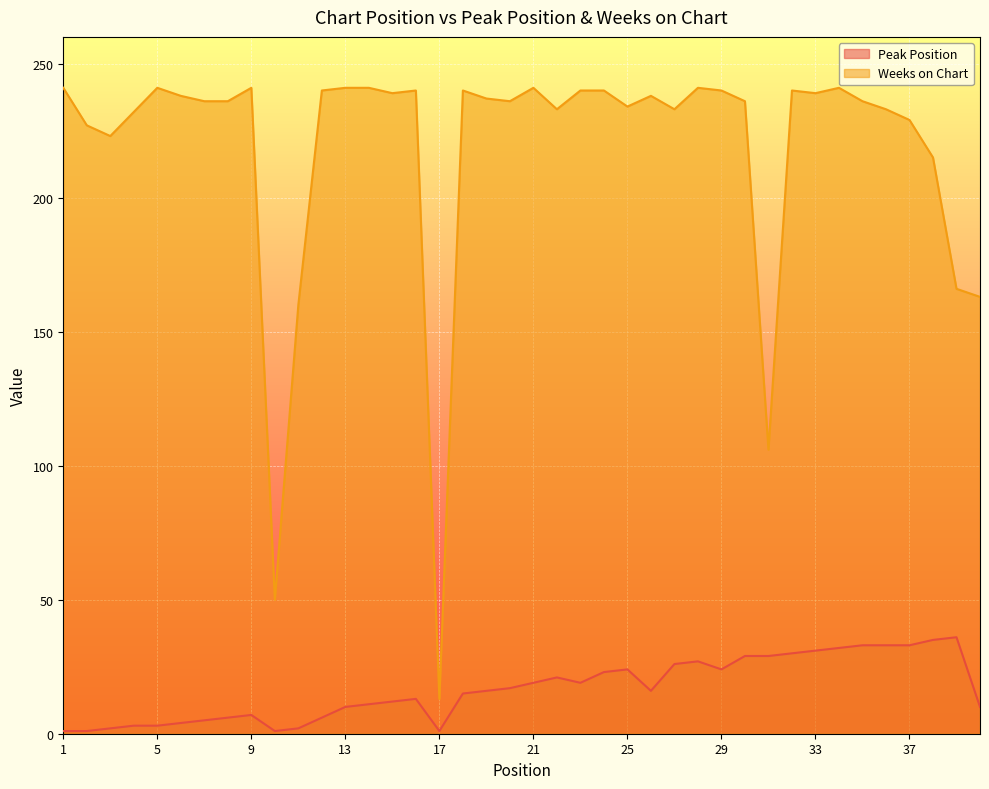

How many lines are shown in the chart?

2